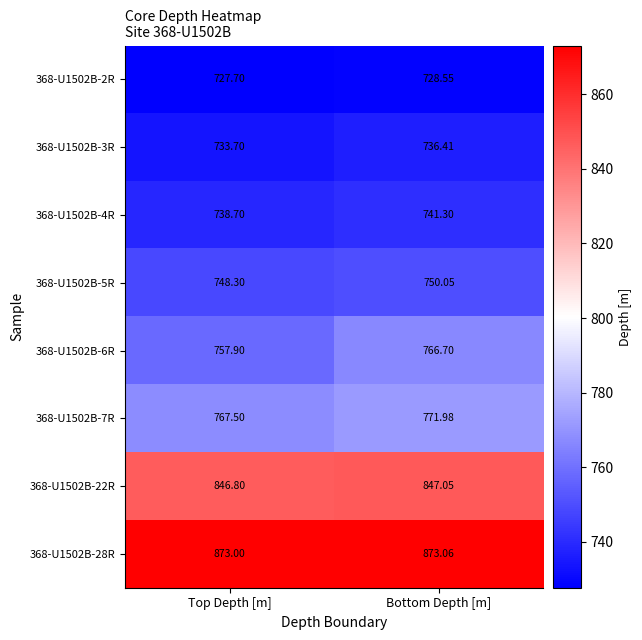

Which label corresponds to the smallest value in the chart?

Top Depth [m]